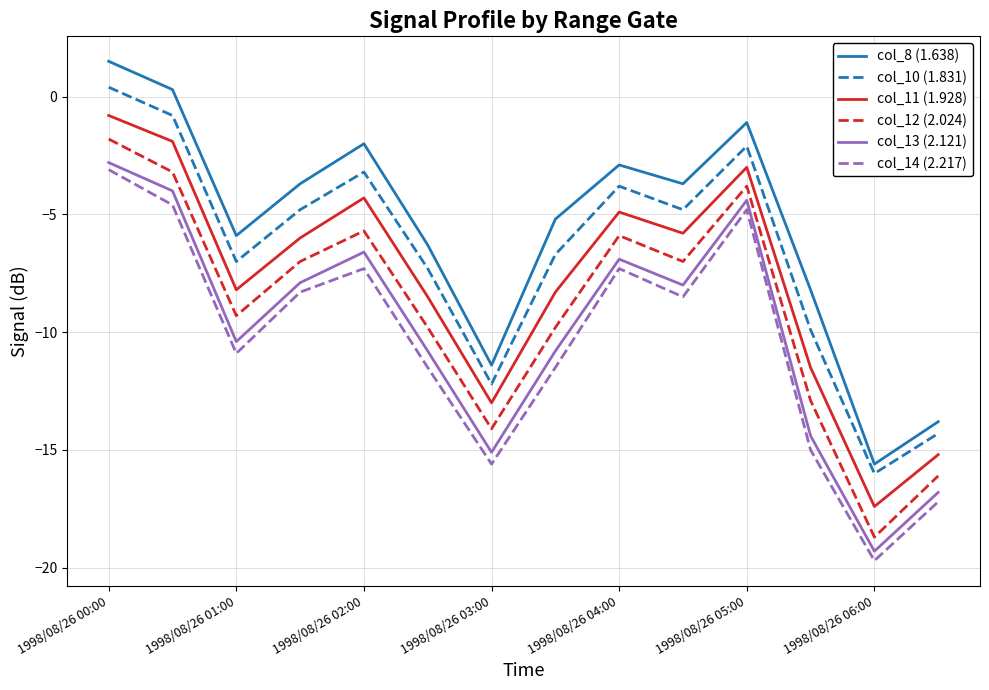

Which series has the largest range (max minus min)?

col_8 (1.638)